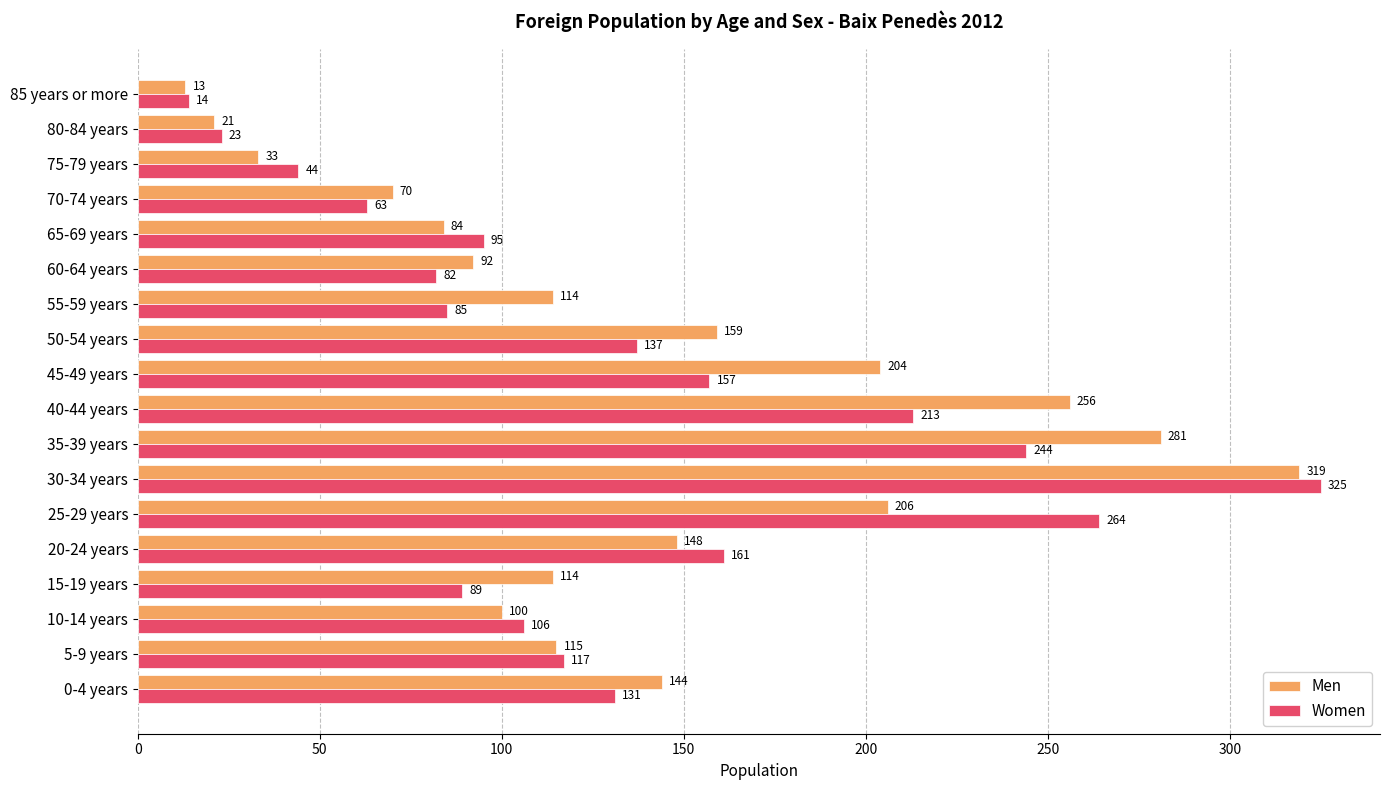

What is the sum of the Men values at 60-64 years and 35-39 years?

373